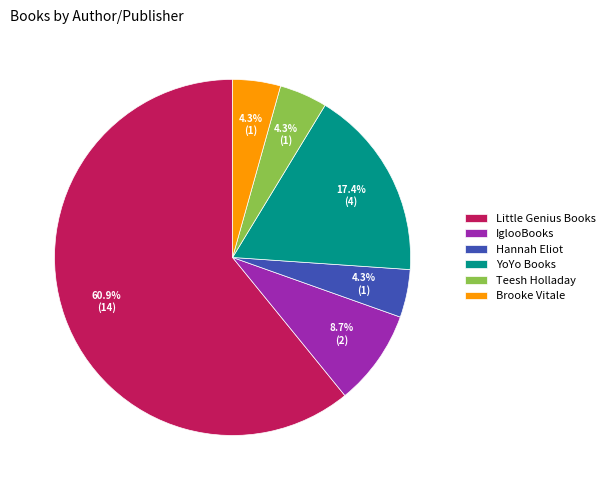

What is the ratio of the value at IglooBooks to the value at YoYo Books?

0.5